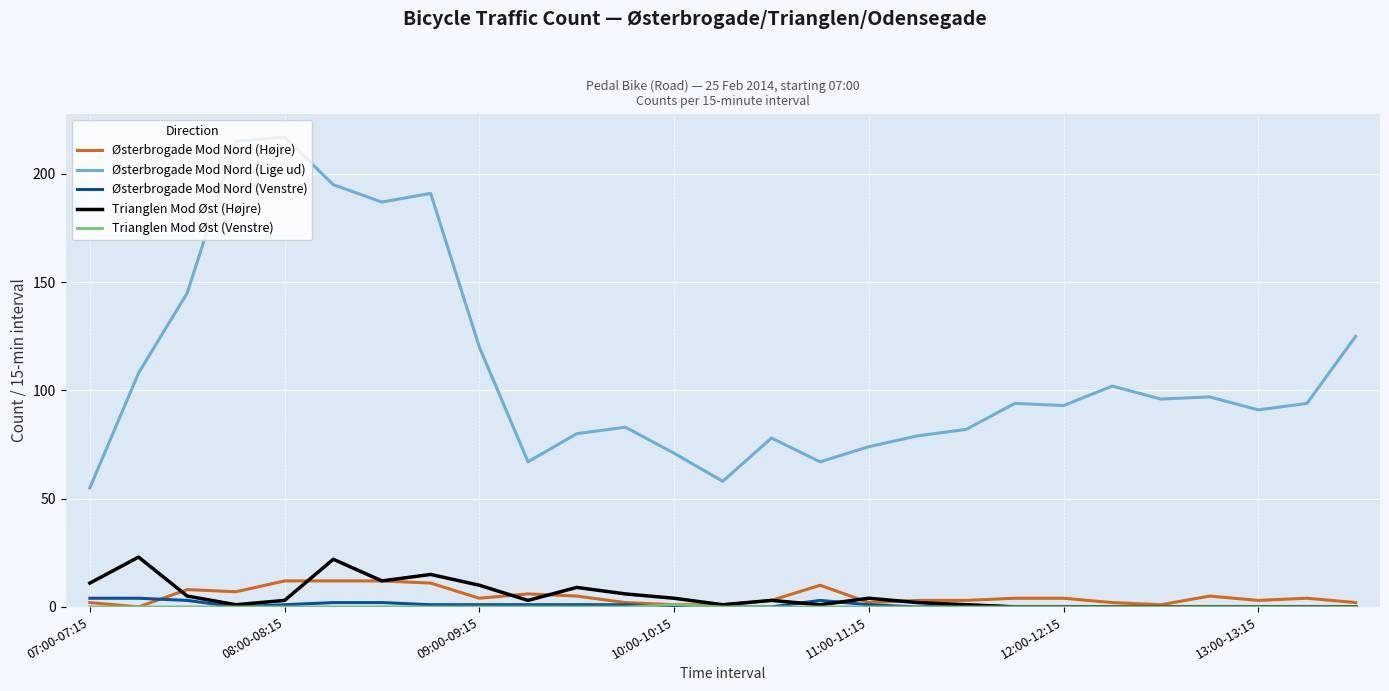

Which series has the largest total across all categories?

Østerbrogade Mod Nord (Lige ud)